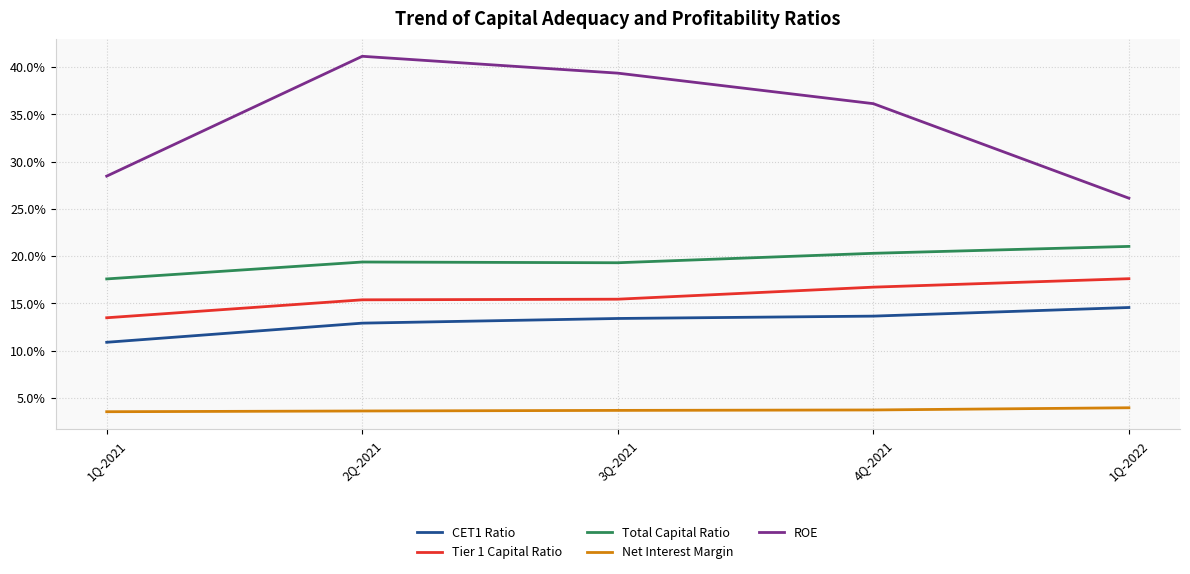

At how many categories does at least one series exceed 0?

5